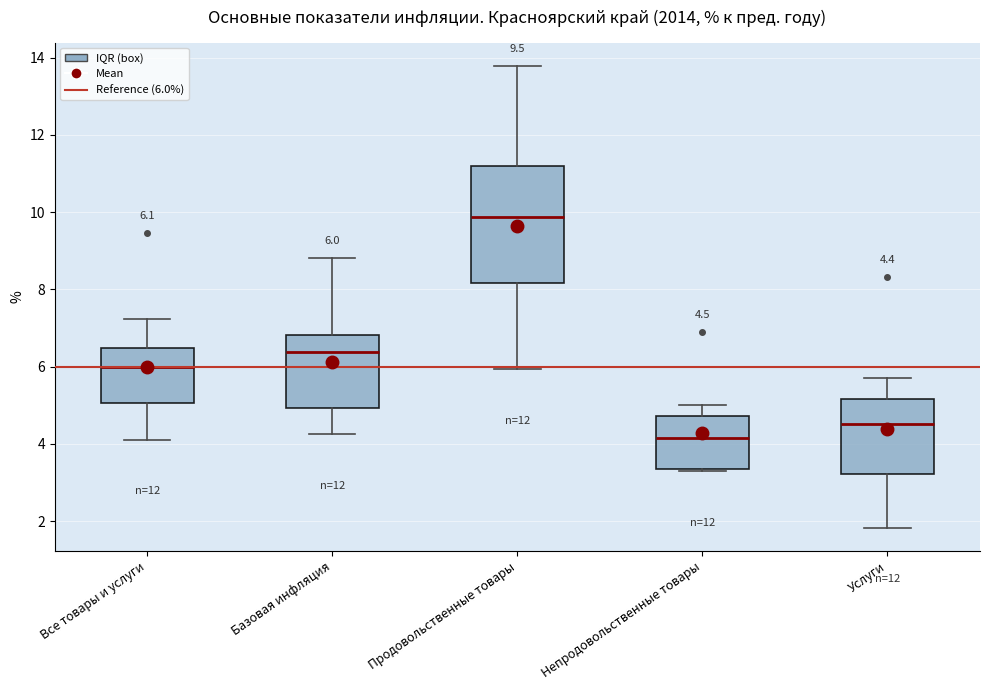

Which box has the lowest median line?

Непродовольственные товары